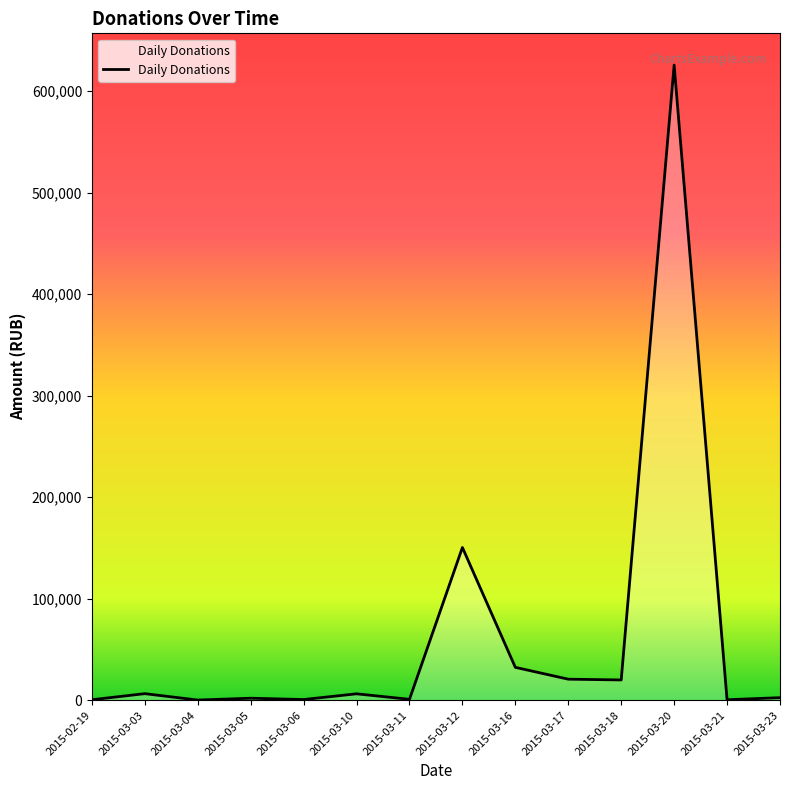

Which category has the highest value across all series?

2015-03-20